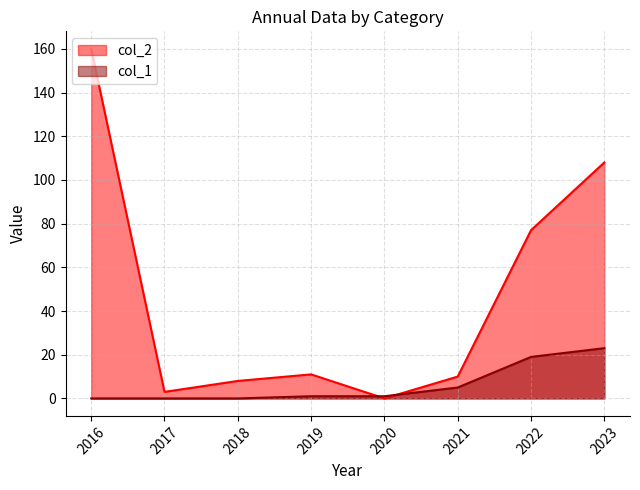

Reading right to left, what are all the values shown in this chart?

col_2: 108	77	10	0	11	8	3	160
col_1: 23	19	5	1	1	0	0	0